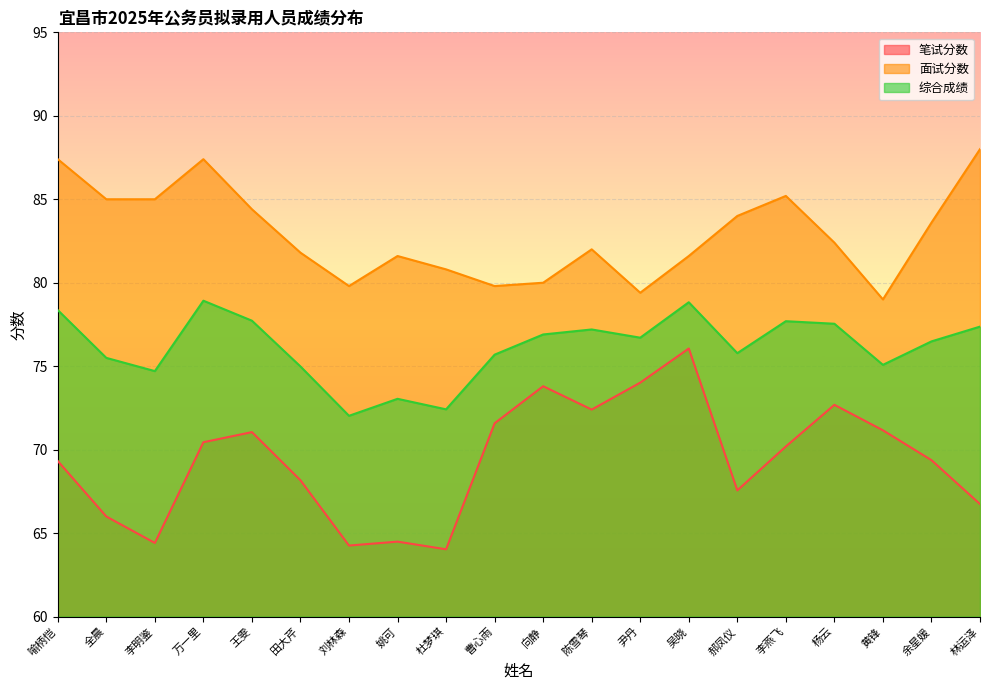

How many lines are shown in the chart?

3